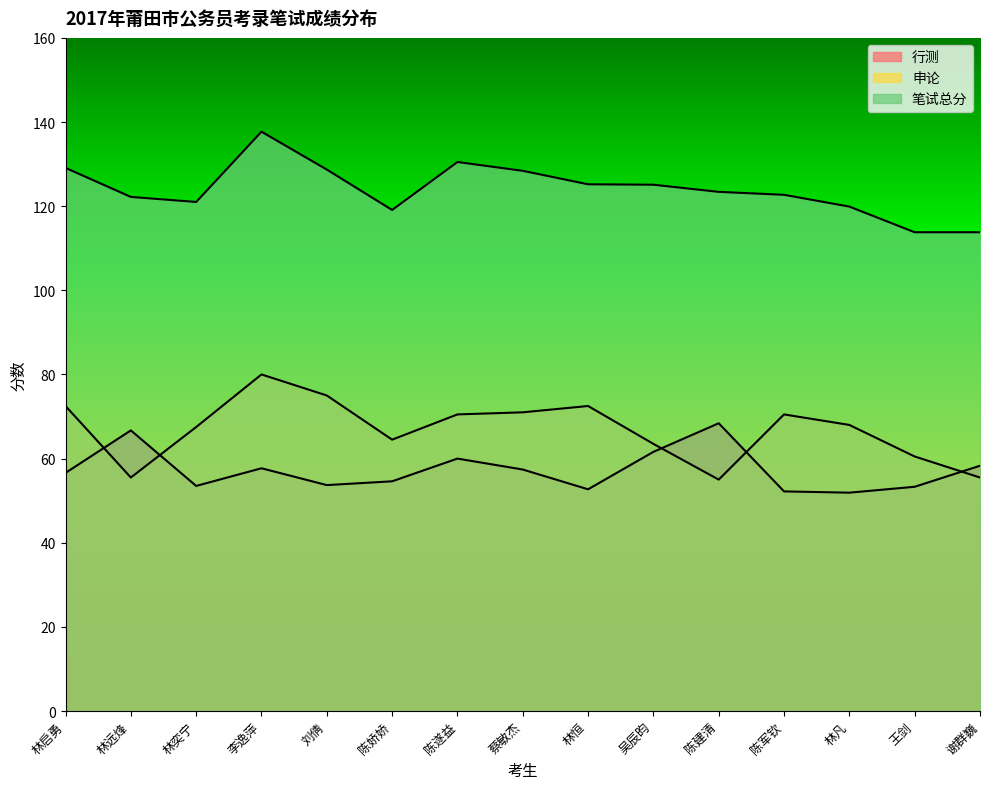

The value of 行测 at 刘倩 is 53.7. True or false?

True